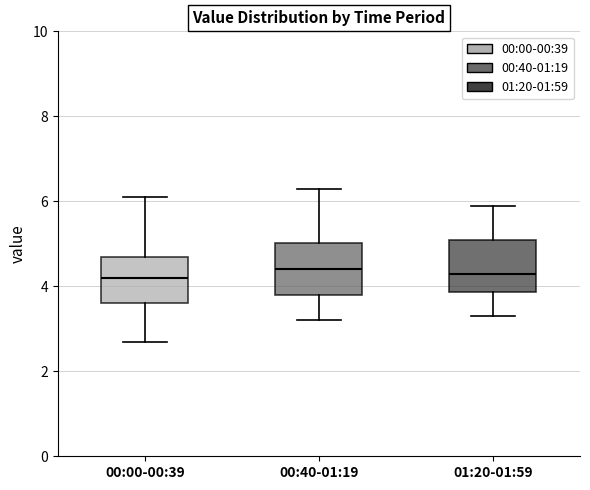

Reading left to right, transcribe this box plot: for each box, give where its median line is, the range the box spans, and where its two whiskers end, as read against the y-axis. The values are not printed on the chart, so give them approximately, as read against the axis.

00:00-00:39: median 4.2, box 3.6 to 4.8, whiskers 2.8 to 6.2
00:40-01:19: median 4.4, box 3.8 to 5.0, whiskers 3.2 to 6.4
01:20-01:59: median 4.4, box 3.8 to 5.2, whiskers 3.4 to 6.0